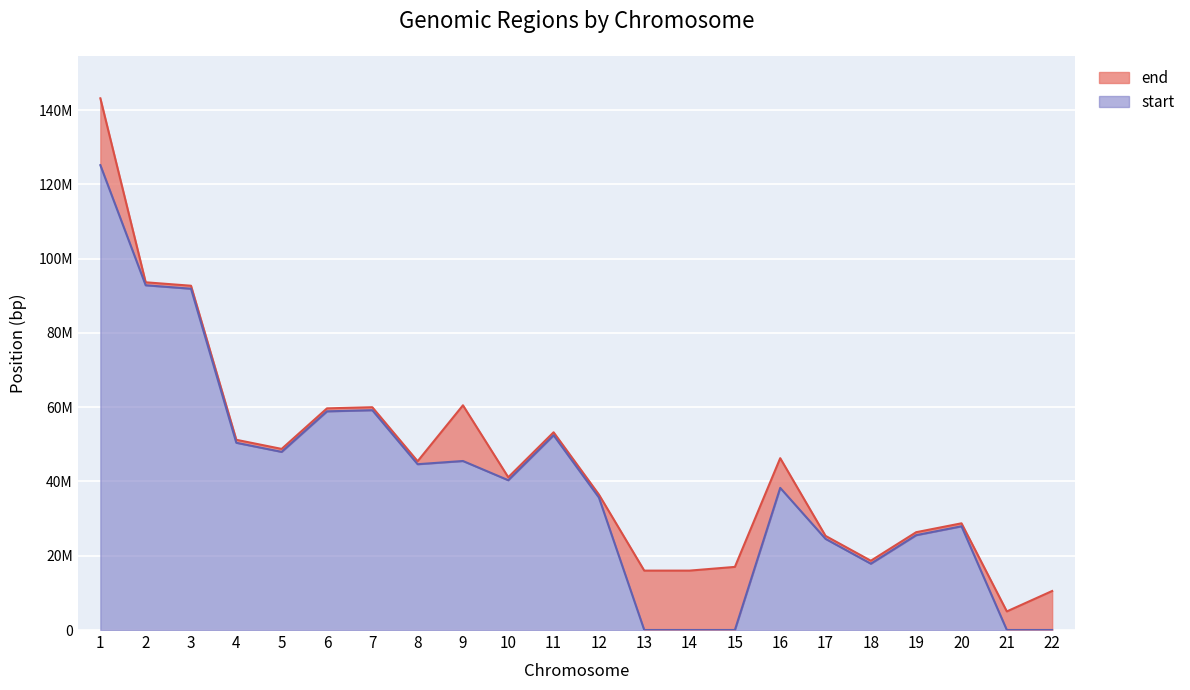

Reading left to right, extract all data points from this chart.

end: 1=143184587	2=93639351	3=92714016	4=51226026	5=48772854	6=59691911	7=59998944	8=45455505	9=60518558	10=41140102	11=53251711	12=36477330	13=16000000	14=16000000	15=17000000	16=46280682	17=25349830	18=18661053	19=26344927	20=28737290	21=5010000	22=10510000
start: 1=125184587	2=92839351	3=91914016	4=50426026	5=47972854	6=58891911	7=59198944	8=44655505	9=45518558	10=40340102	11=52451711	12=35677330	13=10000	14=10000	15=10000	16=38280682	17=24549830	18=17861053	19=25544927	20=27937290	21=10000	22=10000